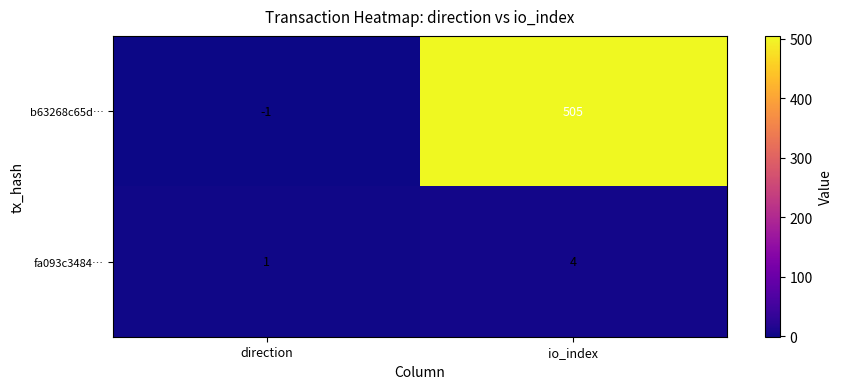

Which series has the largest total across all categories?

b63268c65d…